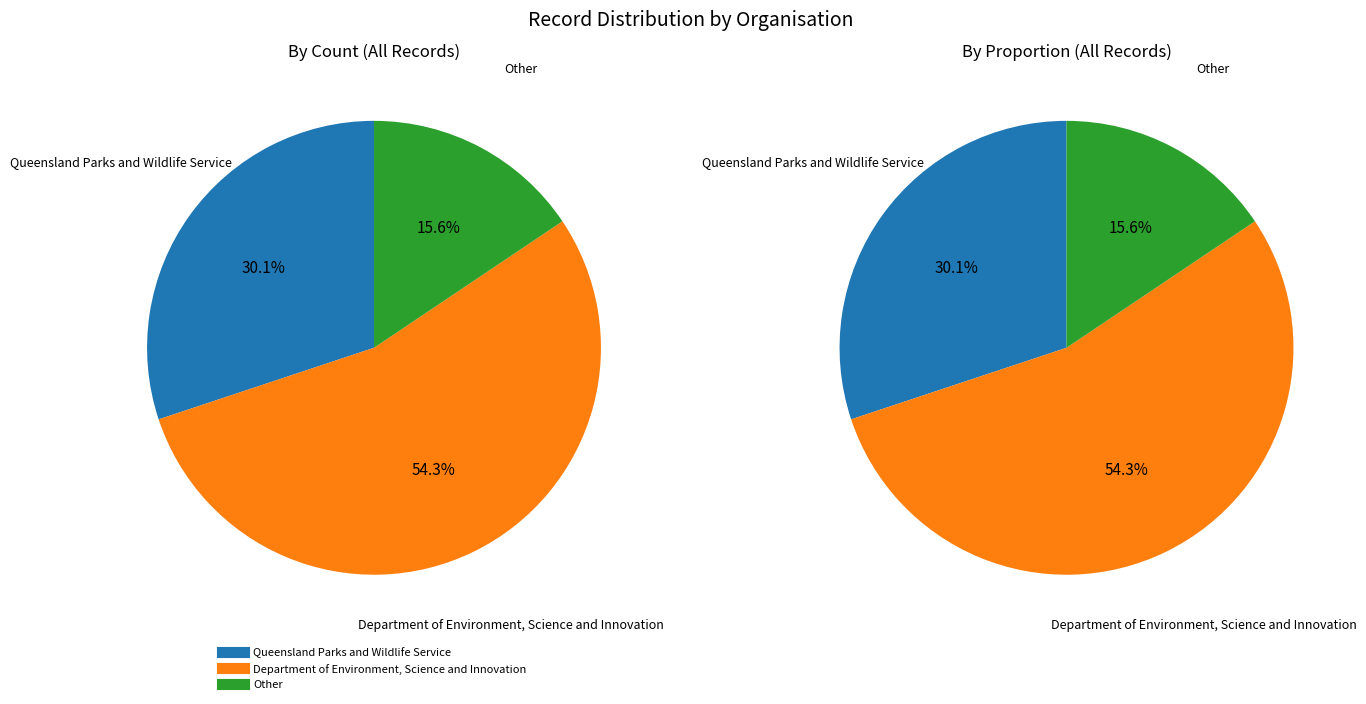

How many segments does this pie chart have?

3